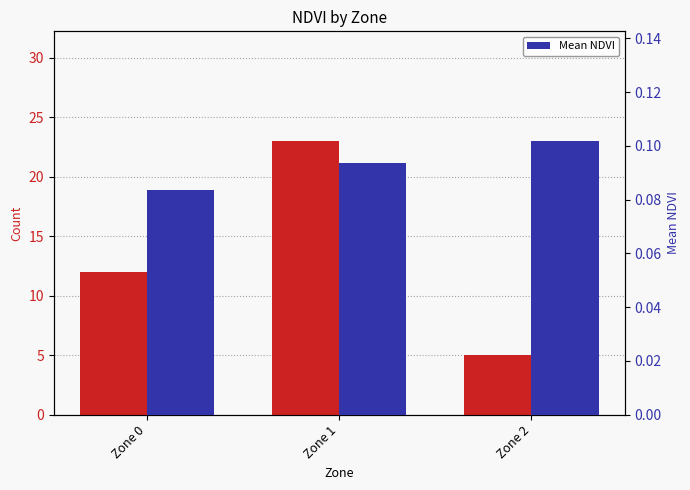

What is the average value of the count series?

13.3